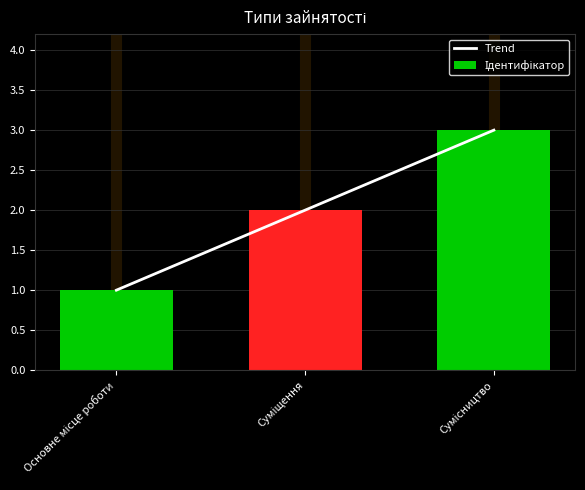

Are the bars grouped side by side (vs. stacked)?

Yes